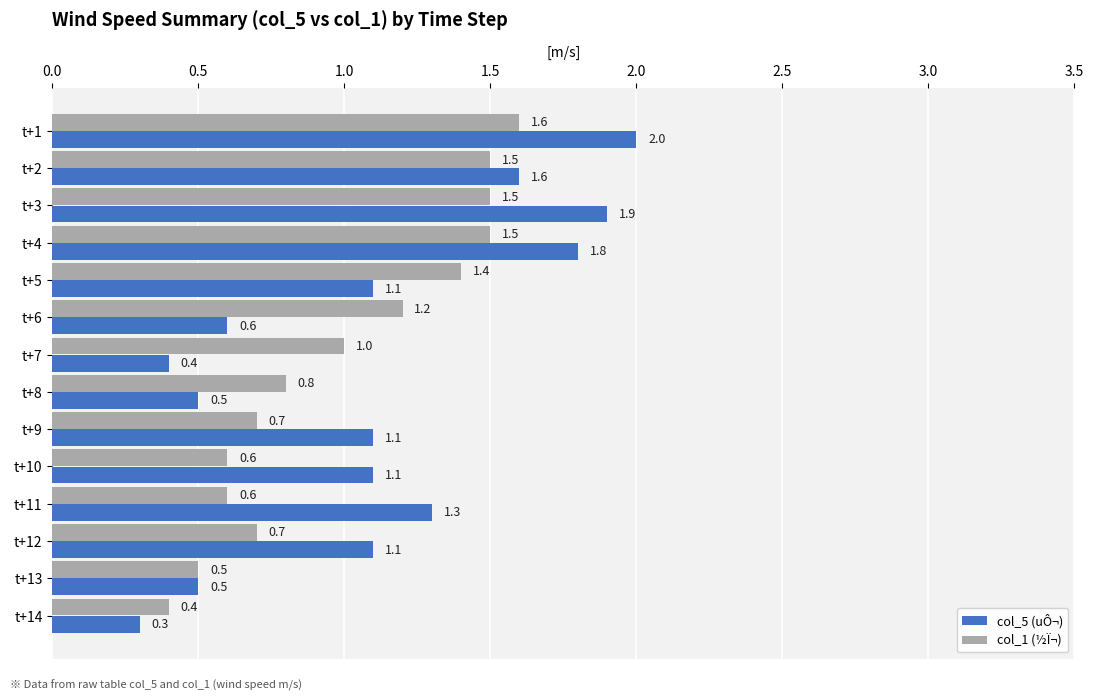

Is the value of col_5 (uÔ¬) at t+4 greater than the value of col_1 (½Ï¬) at t+8?

Yes